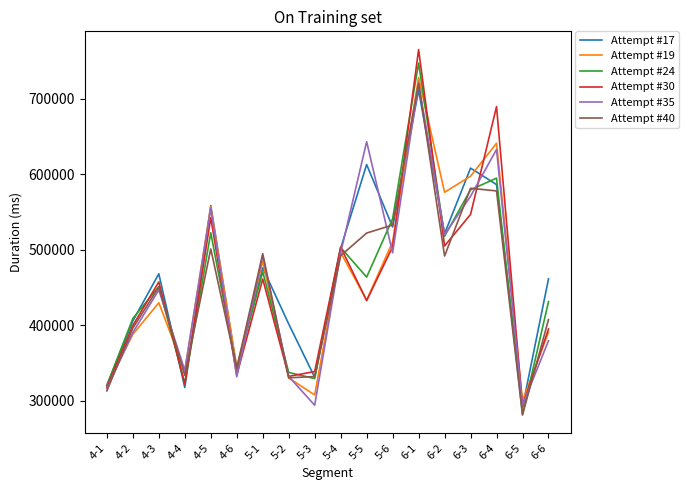

The value of Attempt #17 at 5-3 is 477112. True or false?

False